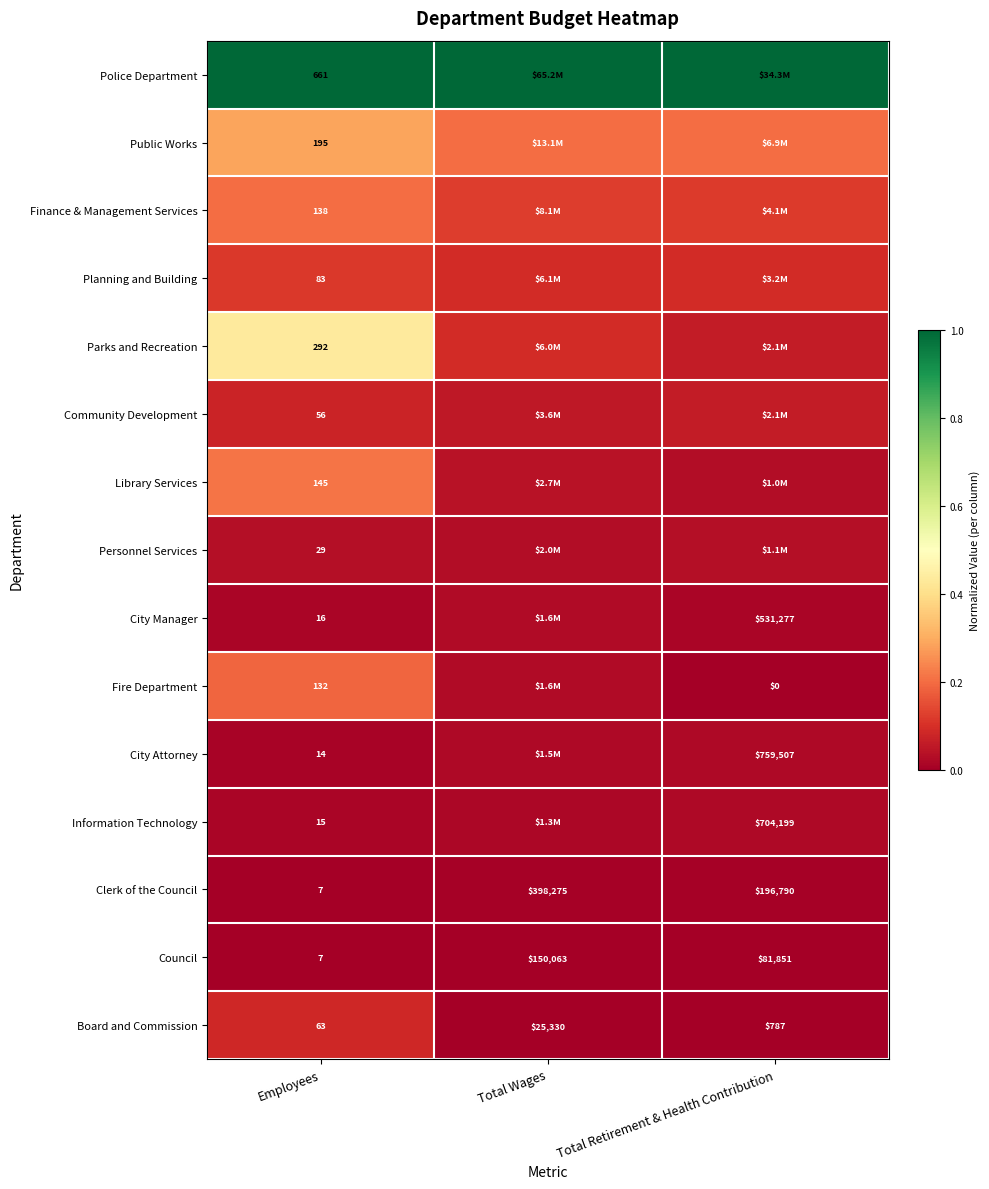

At which label does Council reach its minimum?

Employees